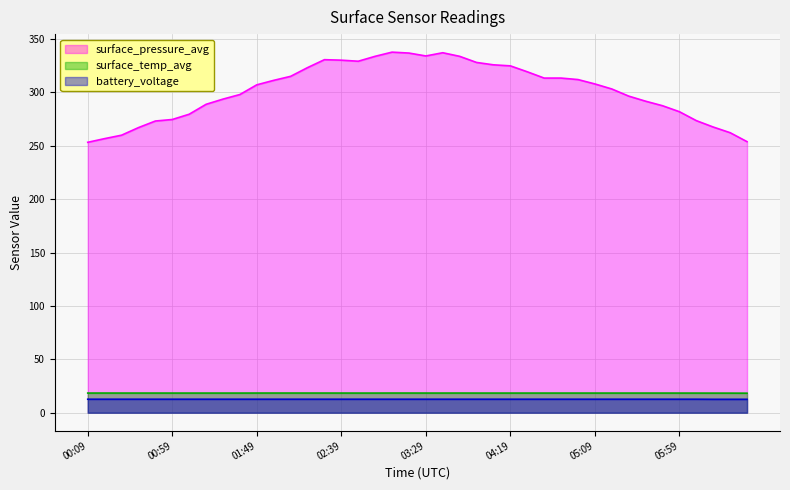

What is the sum of the battery_voltage values at 01:09 and 01:29?

25.3